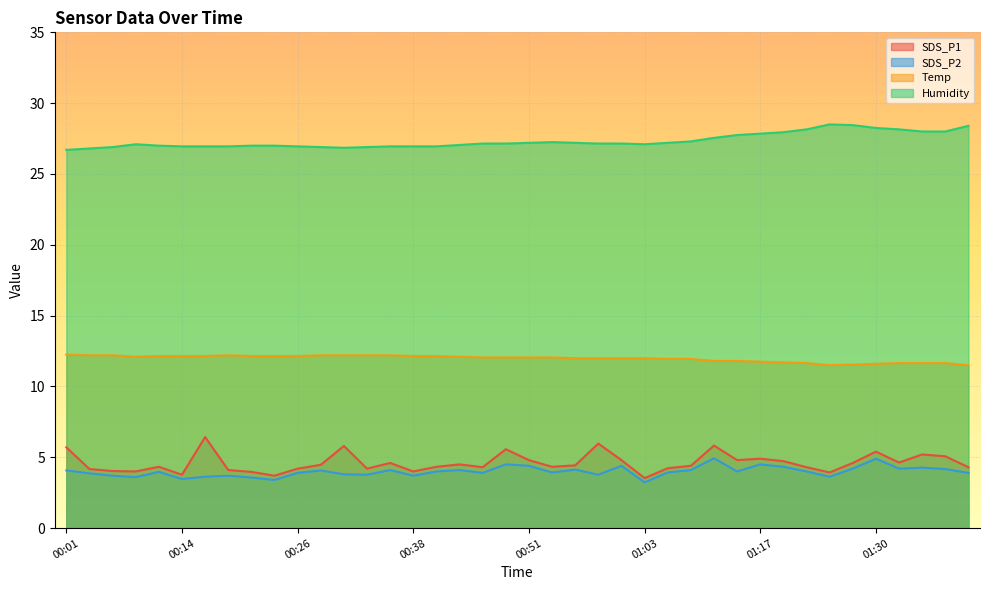

List the series in order of their peak value, lowest first.

SDS_P2, SDS_P1, Temp, Humidity